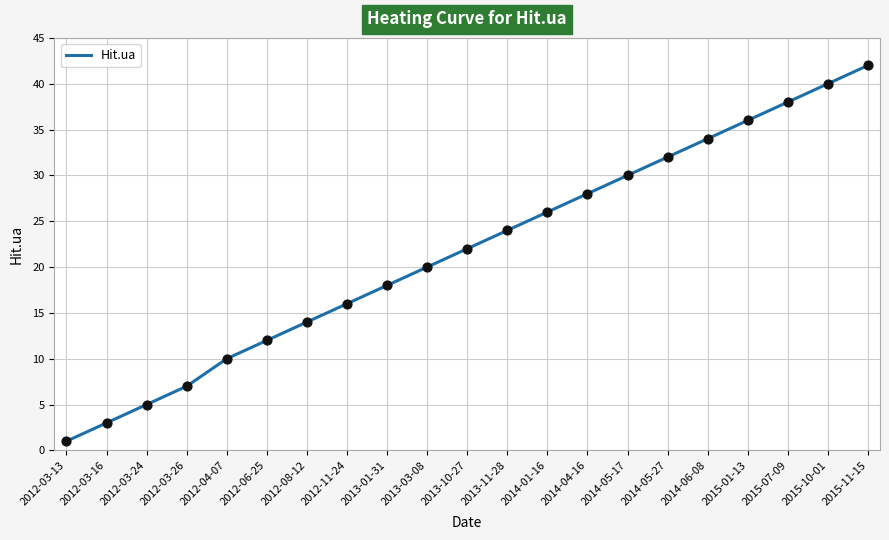

What is the change in value from 2014-01-16 to 2015-07-09?

+12